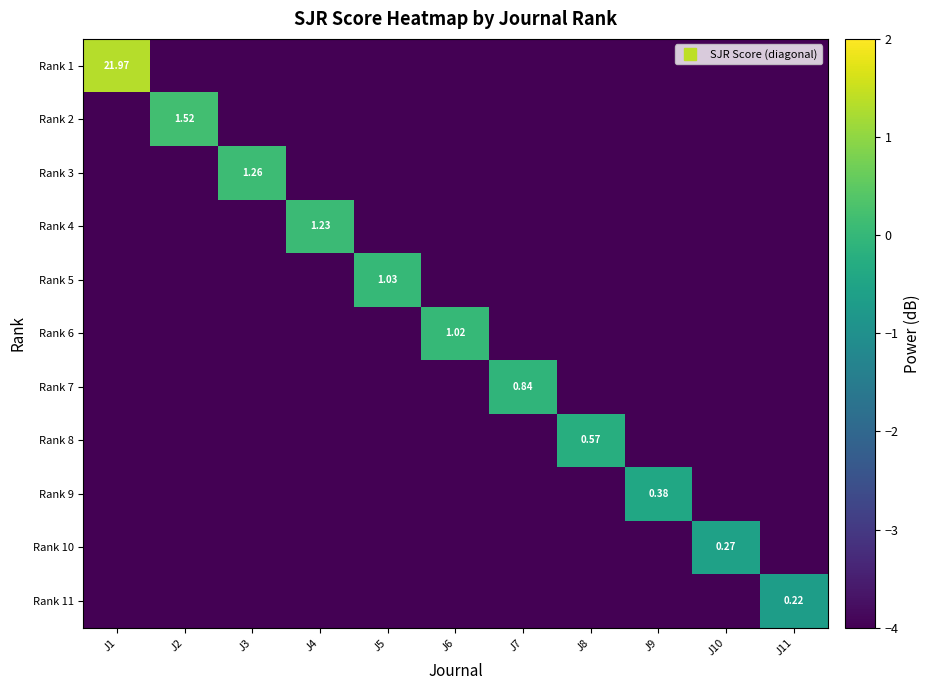

How many data points does each series have?

11